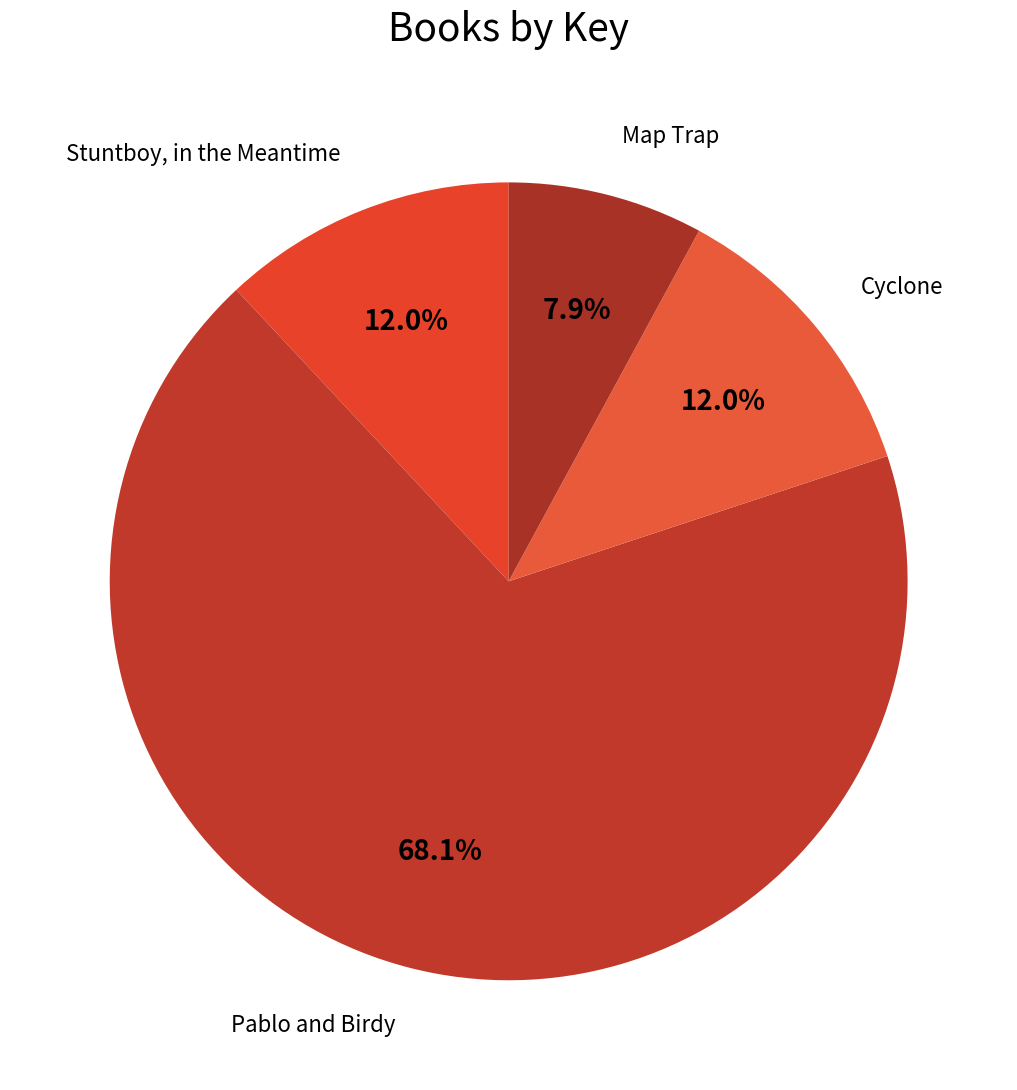

How many segments does this pie chart have?

4